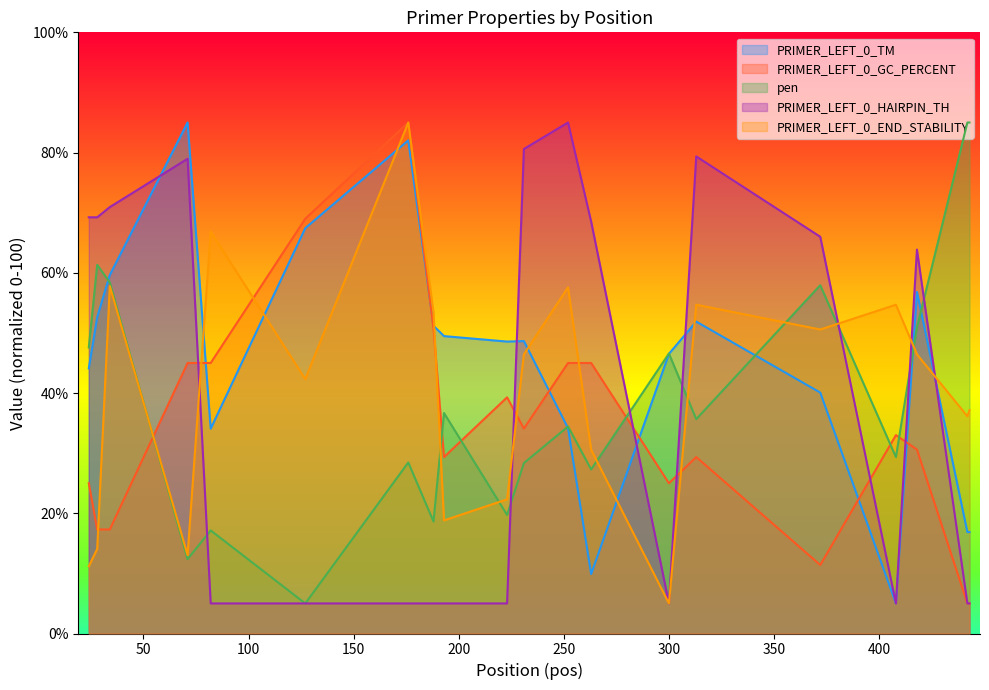

How many intersections are there between PRIMER_LEFT_0_GC_PERCENT and PRIMER_LEFT_0_TM?

6